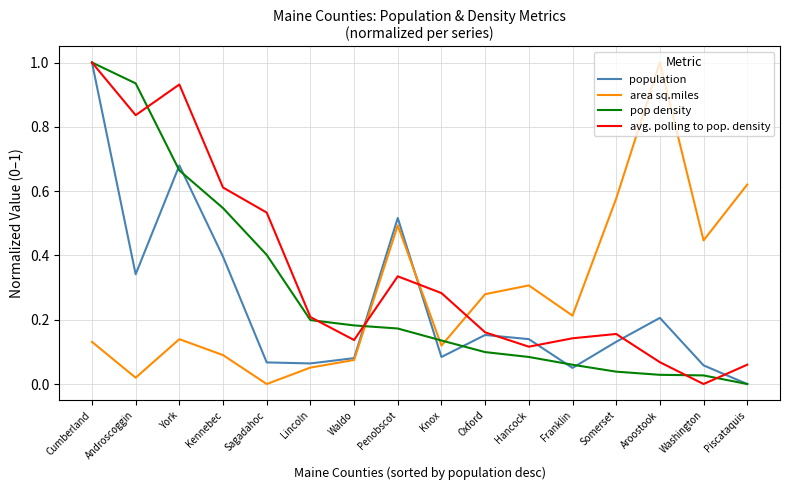

True or false: pop density has more than 2 points higher than both neighbors.

False